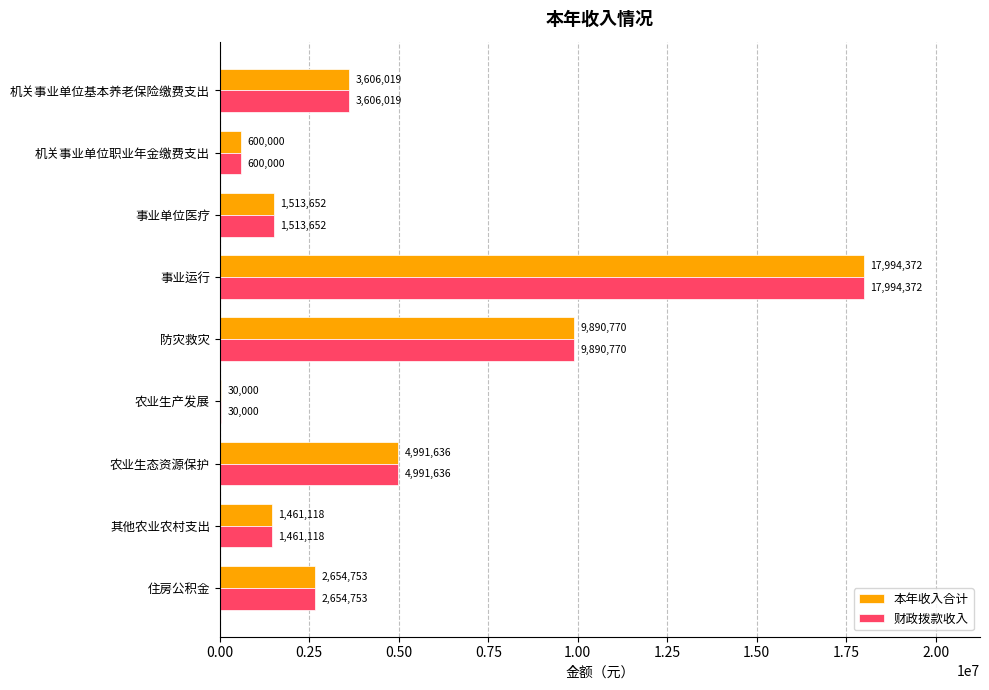

Is it true that 本年收入合计 equals 1513652.4 at 事业单位医疗?

True